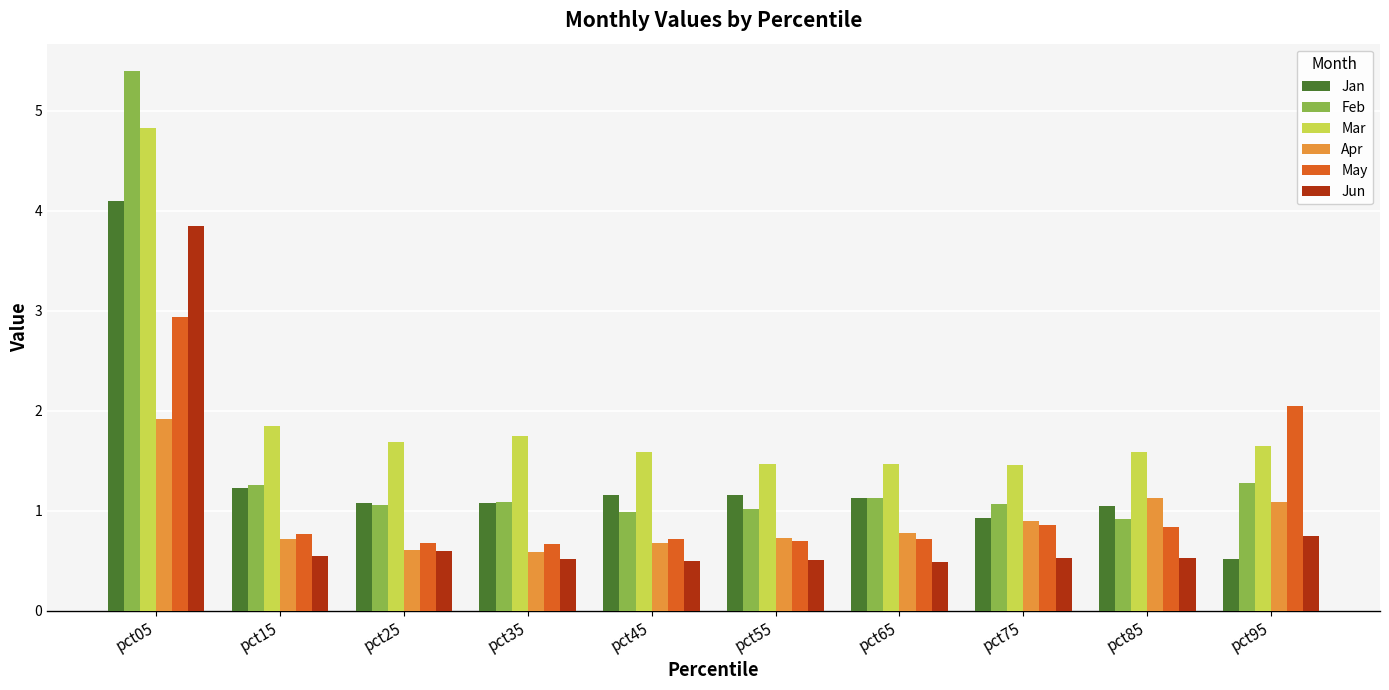

The value of May at pct15 is 0.8. True or false?

True